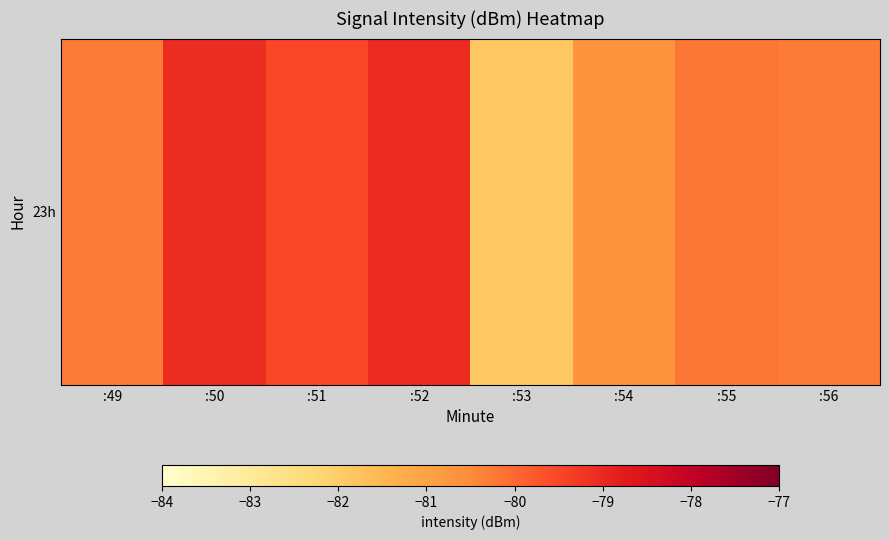

Reading left to right, list all the values displayed in this chart.

-80.3	-79.1	-79.5	-79.0	-81.9	-80.7	-80.2	-80.3